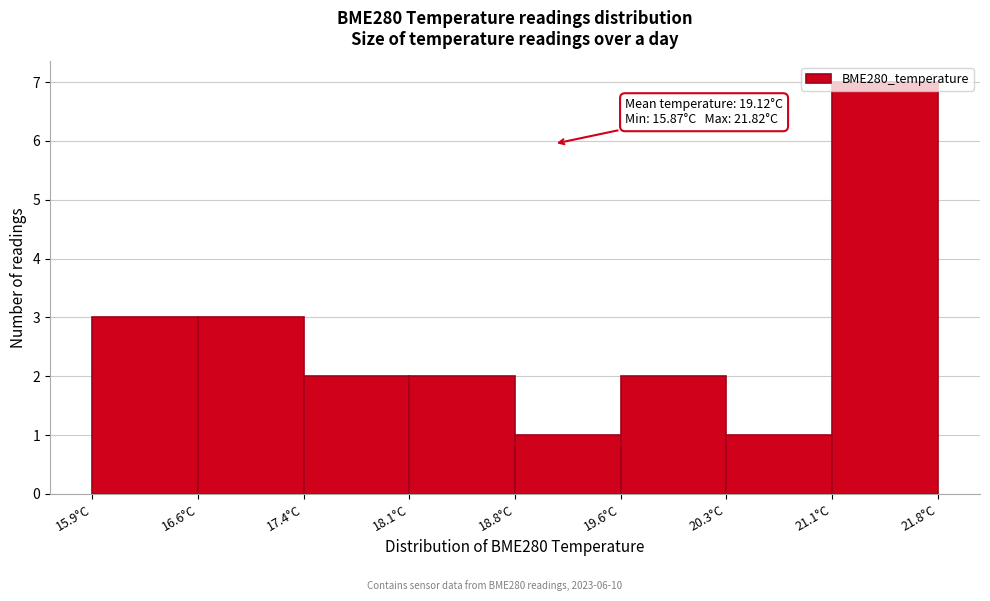

Which range on the x-axis has the tallest bar?

21.1 to 21.8